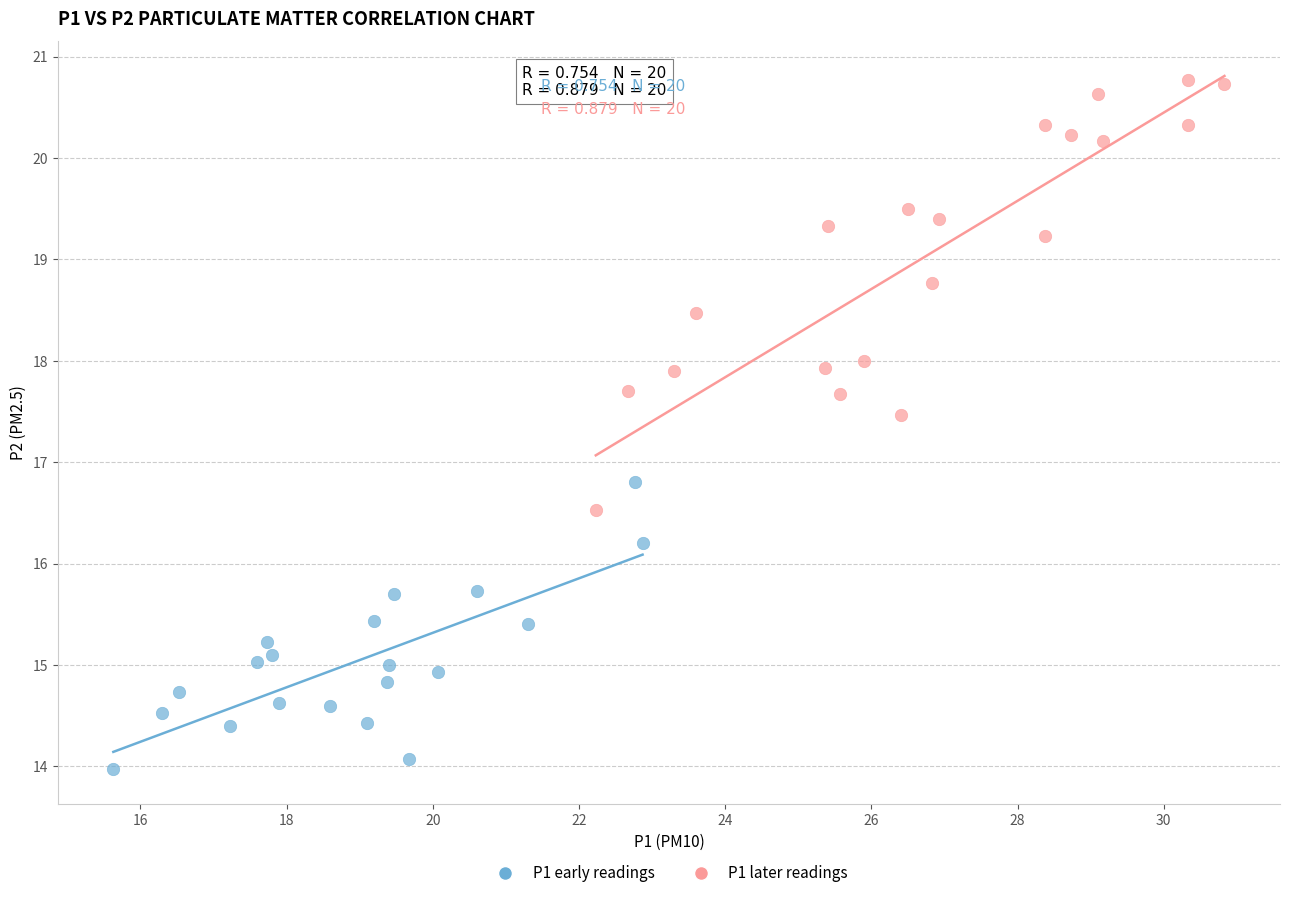

What are all the series names shown in the legend?

P1 early readings, P1 later readings